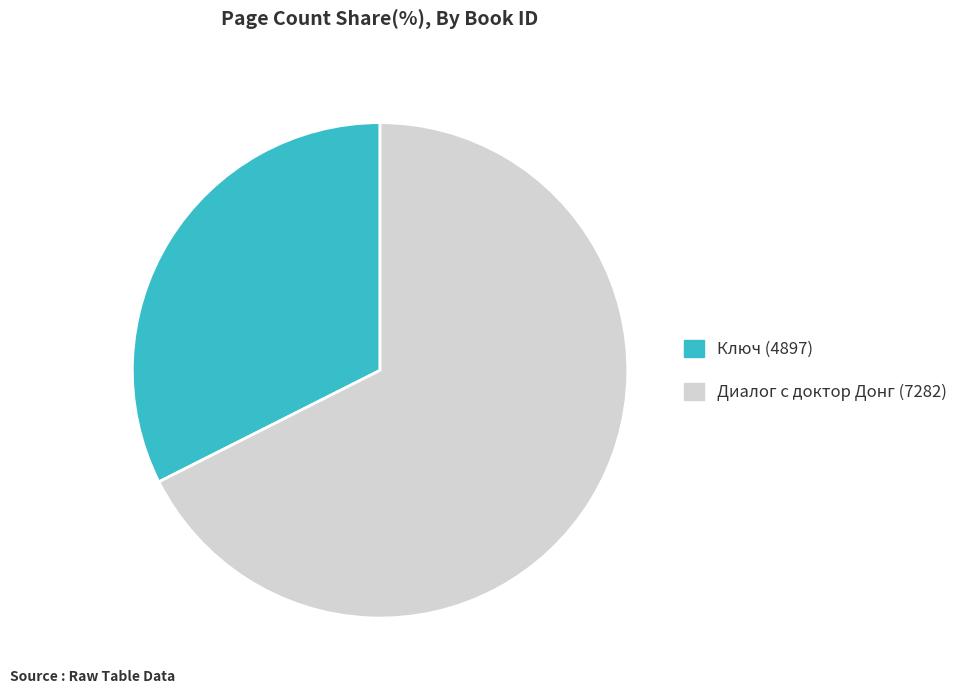

Combined, do Диалог с доктор Донг (7282) and Ключ (4897) account for over 50%?

Yes